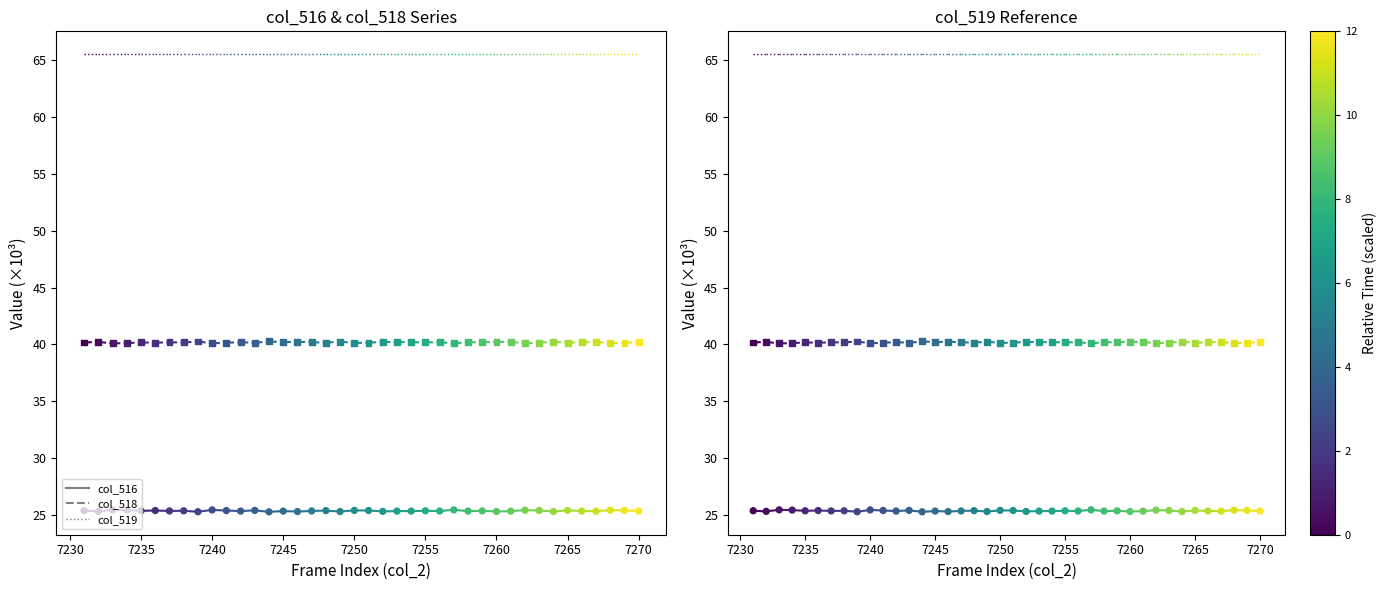

Which series contains the lowest Y value?

col_516